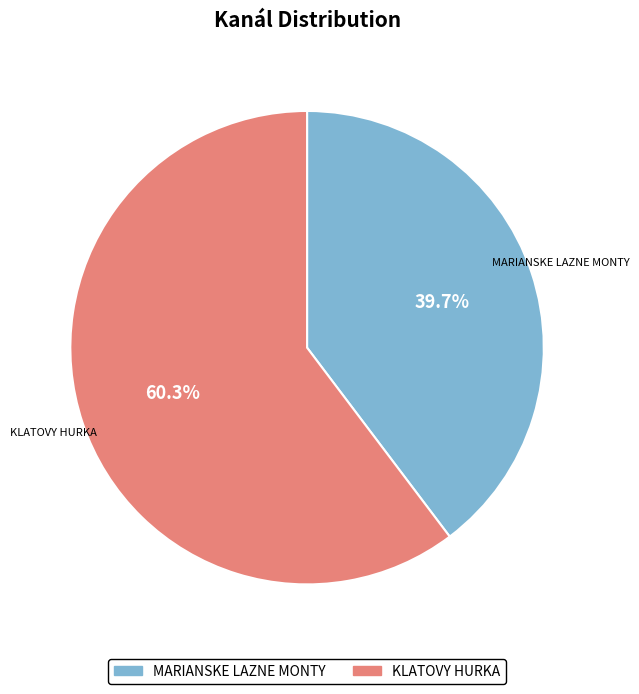

Is there any slice that represents more than half of the pie?

Yes